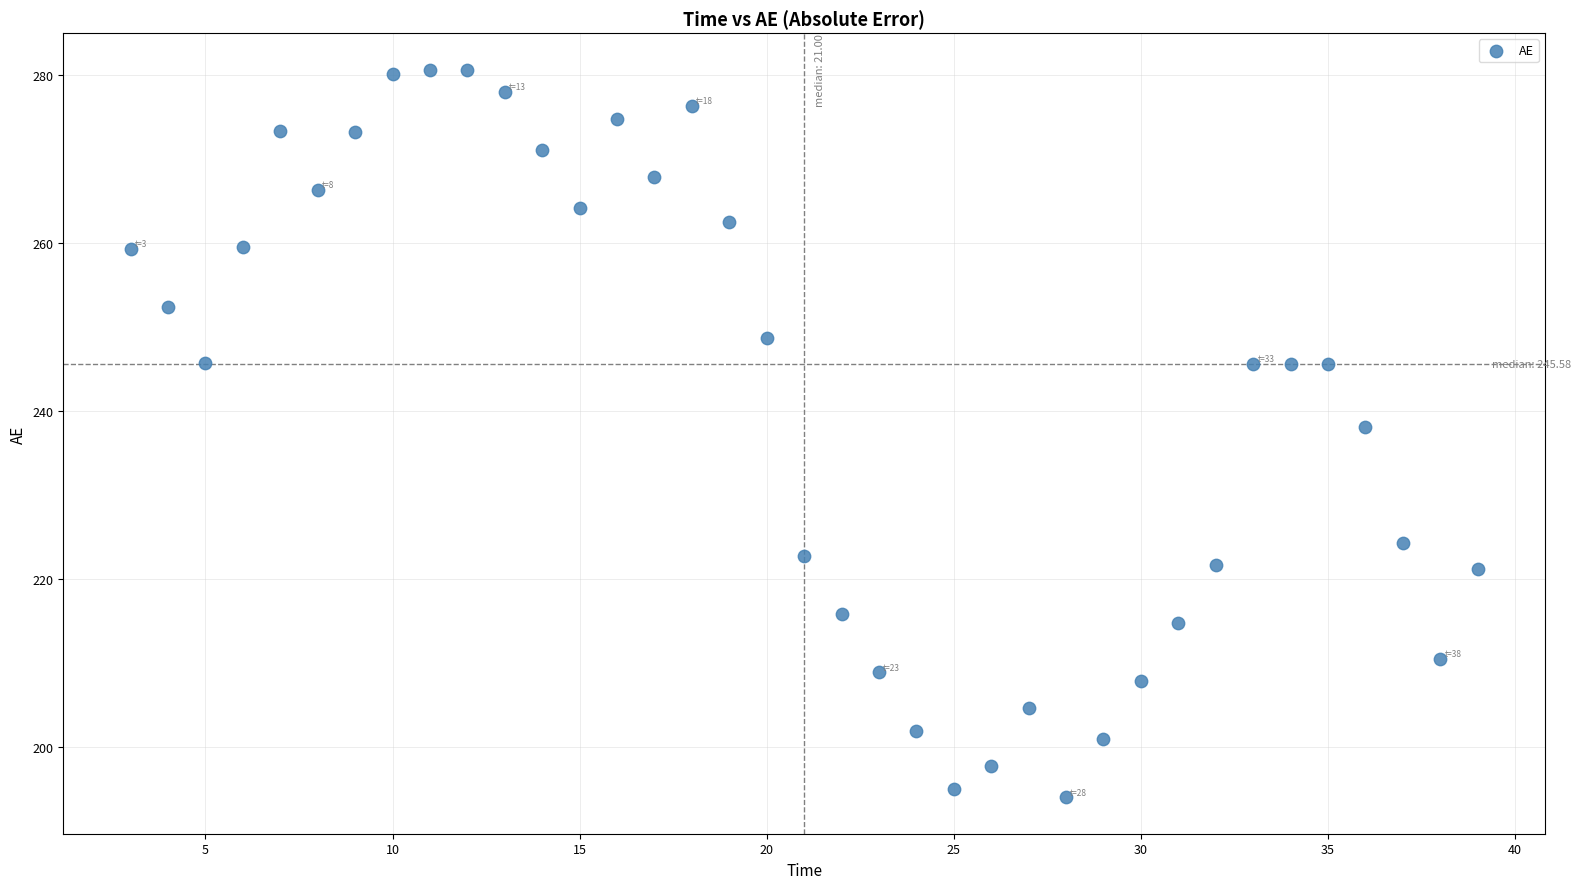

What is the range of X values (max minus min)?

36.0